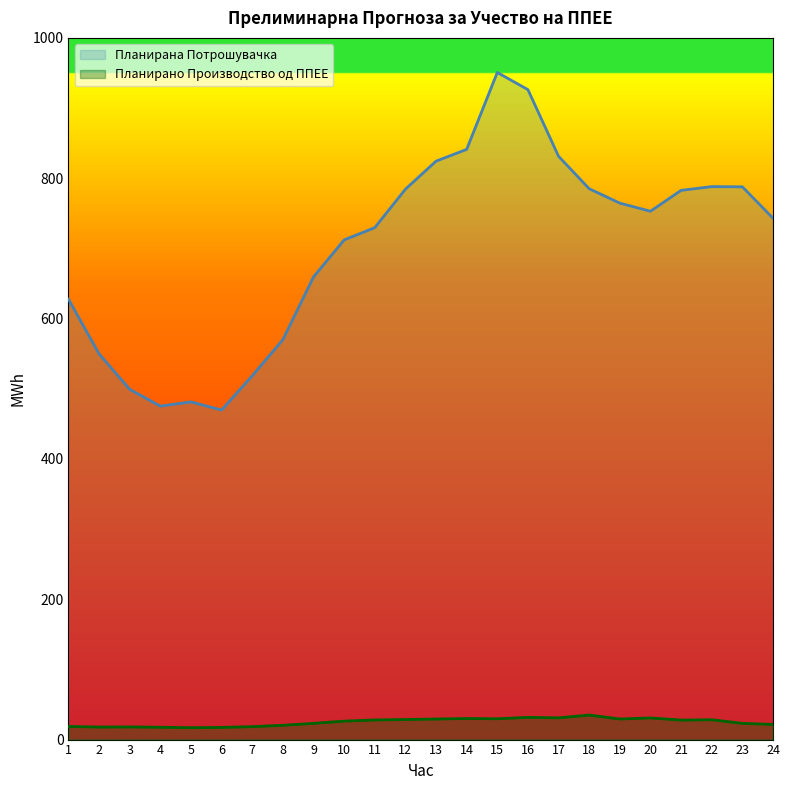

How many series are shown in this chart?

2